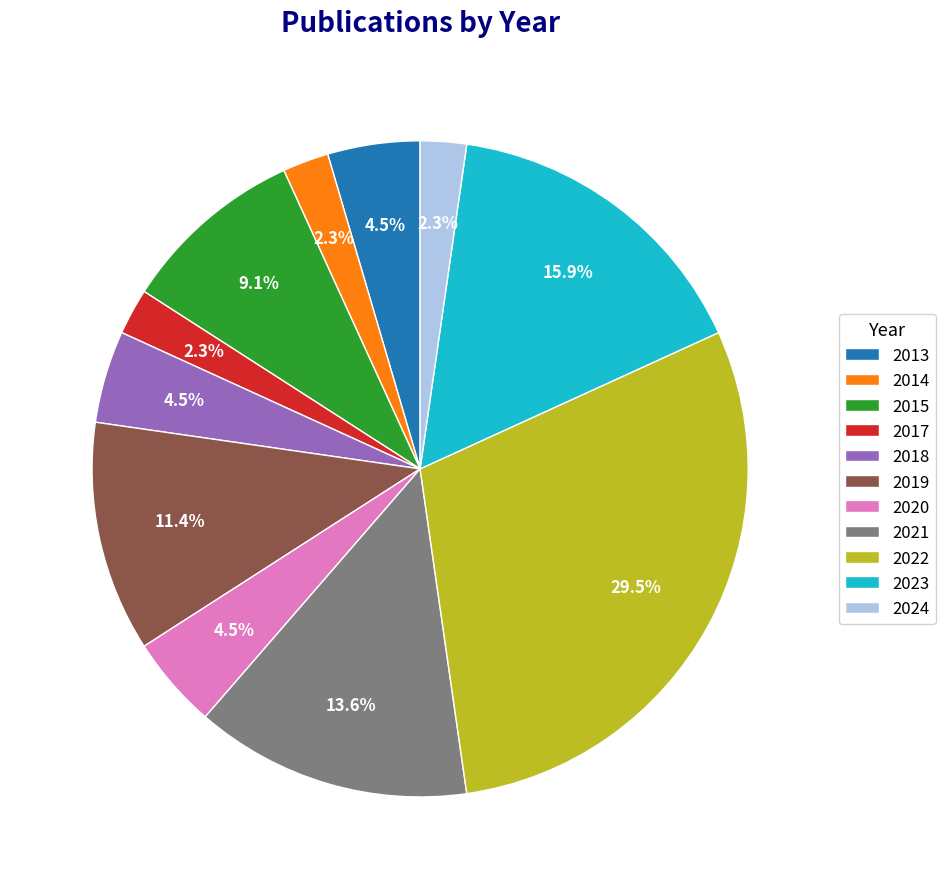

The 2021 slice represents 2% of the pie. True or false?

False